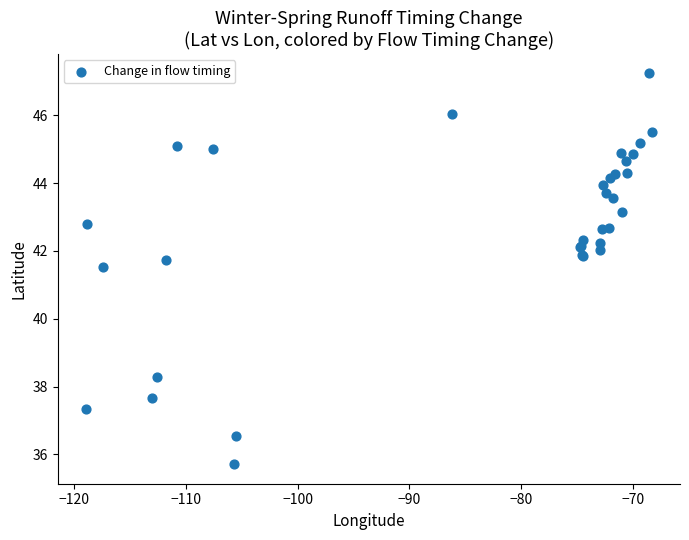

What Y value in the scatter plot is closest to 41?

41.5